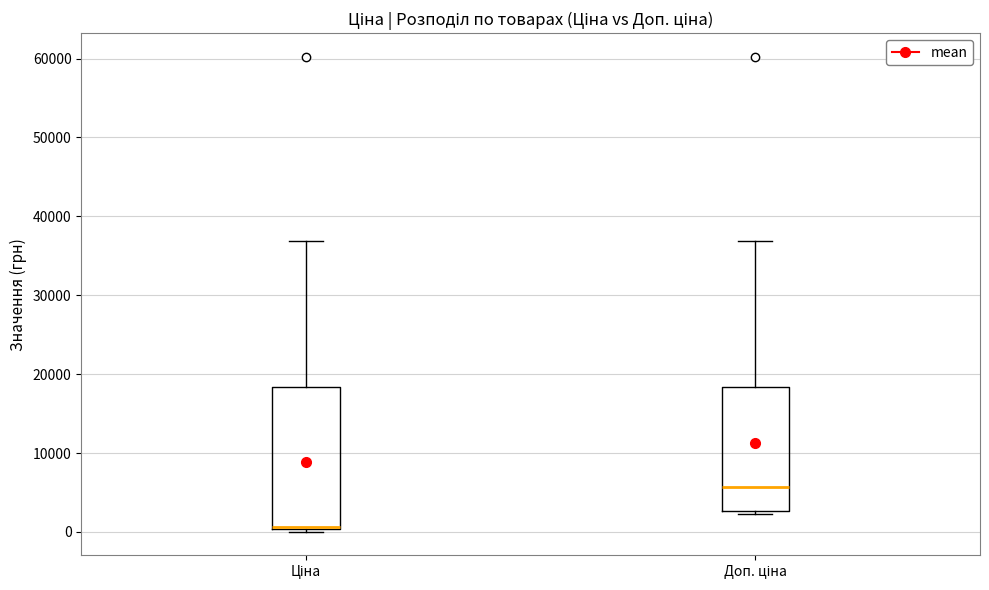

Which box has the highest median line?

Доп. ціна